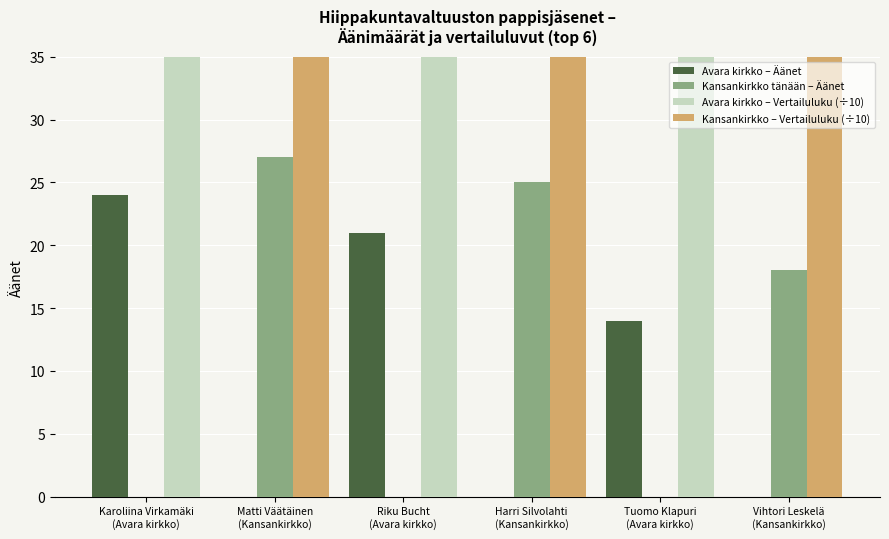

How many Avara kirkko – Äänet values are between 0 and 21?

5